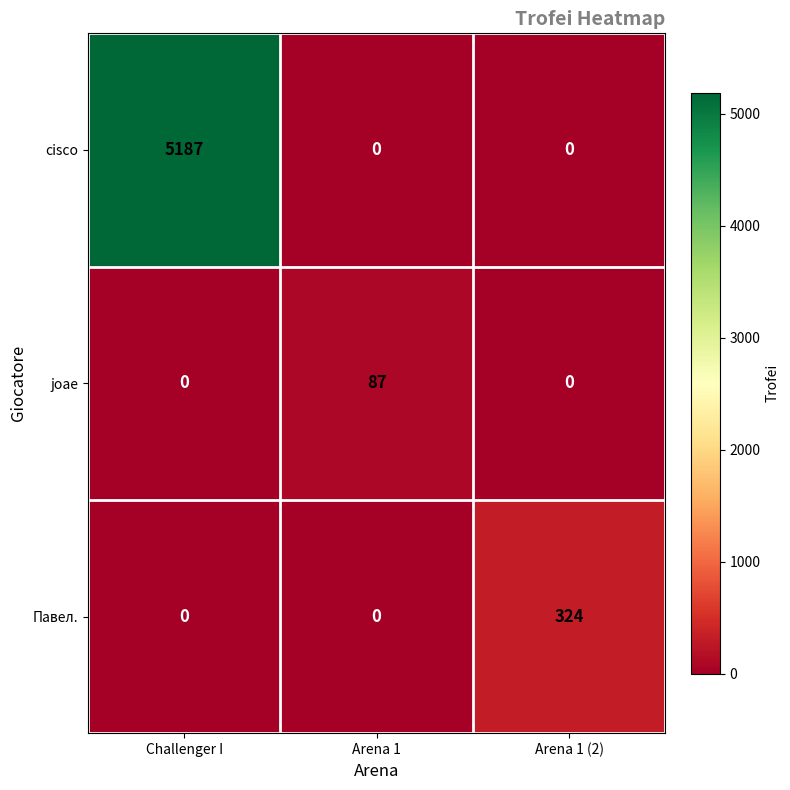

Reading right to left, what are all the values shown in this chart?

cisco: Arena 1 (2)=0	Arena 1=0	Challenger I=5187
joae: Arena 1 (2)=0	Arena 1=87	Challenger I=0
Павел.: Arena 1 (2)=324	Arena 1=0	Challenger I=0